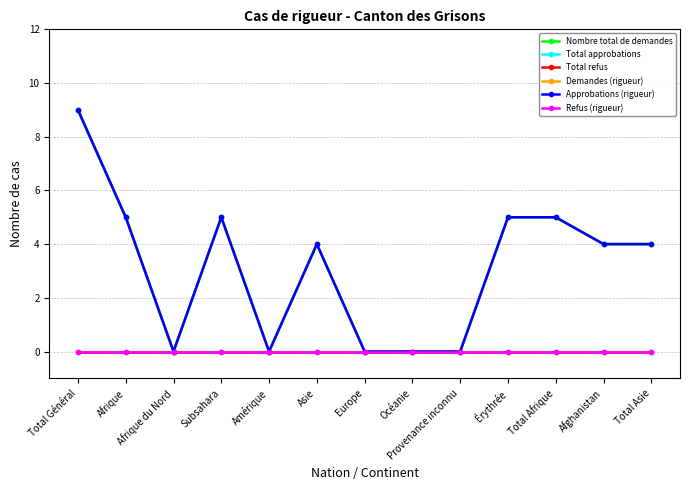

What is the value of the Approbations (rigueur) point at the 1st from the left?

9